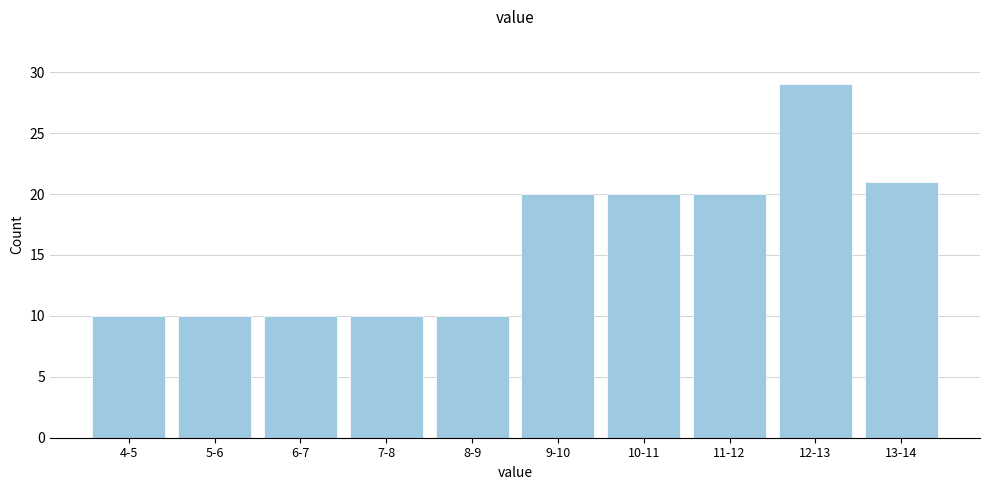

Reading right to left, extract all data points from this chart.

13-14=21	12-13=29	11-12=20	10-11=20	9-10=20	8-9=10	7-8=10	6-7=10	5-6=10	4-5=10